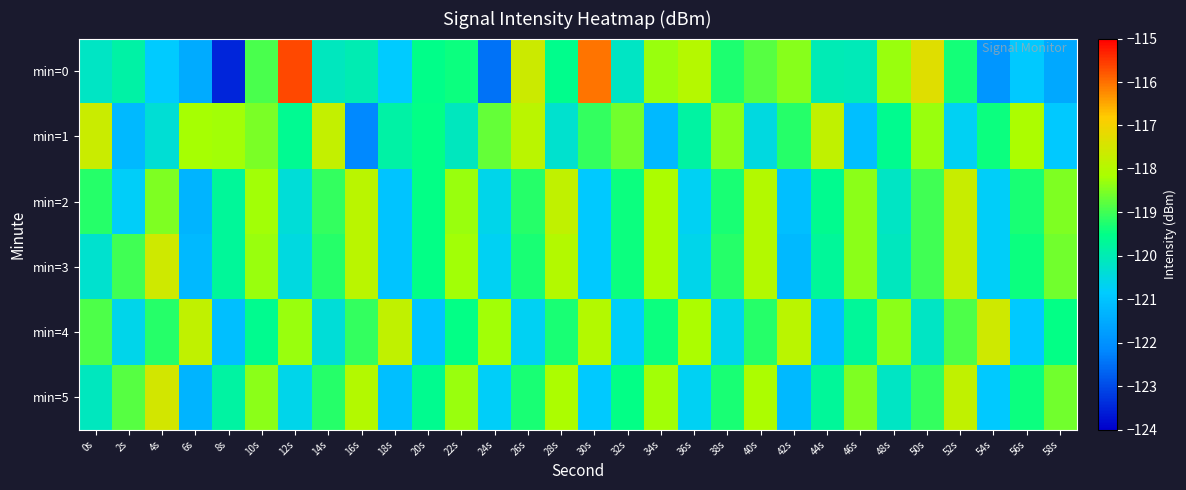

Reading left to right, extract all data points from this chart.

min=0: 0s=-120.2	2s=-119.8	4s=-120.9	6s=-121.5	8s=-123.5	10s=-118.9	12s=-115.7	14s=-120.1	16s=-120.0	18s=-120.9	20s=-119.5	22s=-119.4	24s=-122.5	26s=-117.6	28s=-119.6	30s=-116.0	32s=-120.2	34s=-118.3	36s=-118.0	38s=-119.3	40s=-118.8	42s=-118.4	44s=-120.0	46s=-120.1	48s=-118.3	50s=-117.3	52s=-119.4	54s=-121.9	56s=-120.9	58s=-121.6
min=1: 0s=-117.6	2s=-121.2	4s=-120.3	6s=-118.2	8s=-118.2	10s=-118.5	12s=-119.6	14s=-117.8	16s=-122.1	18s=-119.8	20s=-119.5	22s=-120.1	24s=-118.7	26s=-117.9	28s=-120.3	30s=-119.1	32s=-118.6	34s=-121.2	36s=-119.8	38s=-118.4	40s=-120.5	42s=-119.2	44s=-117.8	46s=-121.1	48s=-119.6	50s=-118.3	52s=-120.7	54s=-119.4	56s=-118.1	58s=-120.9
min=2: 0s=-119.2	2s=-120.8	4s=-118.5	6s=-121.3	8s=-119.7	10s=-118.2	12s=-120.4	14s=-119.1	16s=-117.9	18s=-121.0	20s=-119.5	22s=-118.3	24s=-120.6	26s=-119.2	28s=-117.8	30s=-120.9	32s=-119.4	34s=-118.1	36s=-120.7	38s=-119.3	40s=-118.0	42s=-121.1	44s=-119.6	46s=-118.4	48s=-120.2	50s=-119.0	52s=-117.7	54s=-120.8	56s=-119.3	58s=-118.5
min=3: 0s=-120.3	2s=-119.0	4s=-117.6	6s=-121.2	8s=-119.7	10s=-118.3	12s=-120.5	14s=-119.2	16s=-117.9	18s=-121.0	20s=-119.5	22s=-118.2	24s=-120.7	26s=-119.3	28s=-118.0	30s=-120.9	32s=-119.4	34s=-118.1	36s=-120.6	38s=-119.2	40s=-118.0	42s=-121.2	44s=-119.7	46s=-118.4	48s=-120.1	50s=-119.0	52s=-117.7	54s=-120.8	56s=-119.4	58s=-118.6
min=4: 0s=-118.9	2s=-120.6	4s=-119.2	6s=-117.8	8s=-121.1	10s=-119.6	12s=-118.3	14s=-120.4	16s=-119.1	18s=-117.8	20s=-121.0	22s=-119.5	24s=-118.2	26s=-120.7	28s=-119.3	30s=-118.0	32s=-120.8	34s=-119.4	36s=-118.1	38s=-120.6	40s=-119.2	42s=-117.9	44s=-121.1	46s=-119.7	48s=-118.4	50s=-120.2	52s=-118.9	54s=-117.6	56s=-120.9	58s=-119.5
min=5: 0s=-120.1	2s=-118.8	4s=-117.5	6s=-121.3	8s=-119.8	10s=-118.4	12s=-120.6	14s=-119.2	16s=-118.0	18s=-121.1	20s=-119.6	22s=-118.3	24s=-120.8	26s=-119.3	28s=-118.1	30s=-120.9	32s=-119.5	34s=-118.2	36s=-120.7	38s=-119.3	40s=-118.1	42s=-121.2	44s=-119.7	46s=-118.5	48s=-120.2	50s=-119.1	52s=-117.8	54s=-120.9	56s=-119.4	58s=-118.6